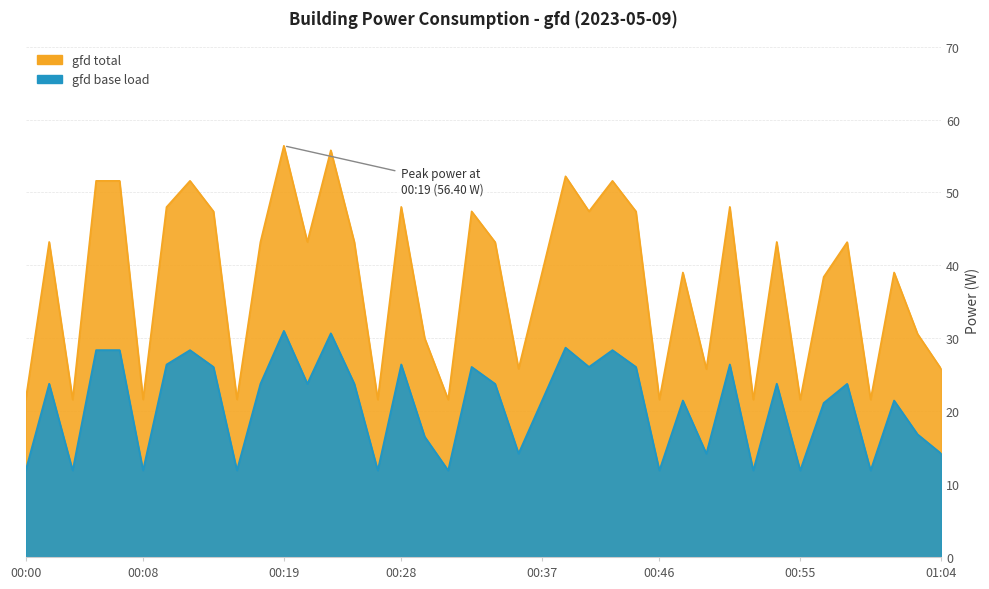

Where is the data nearest to the value 21?

00:57